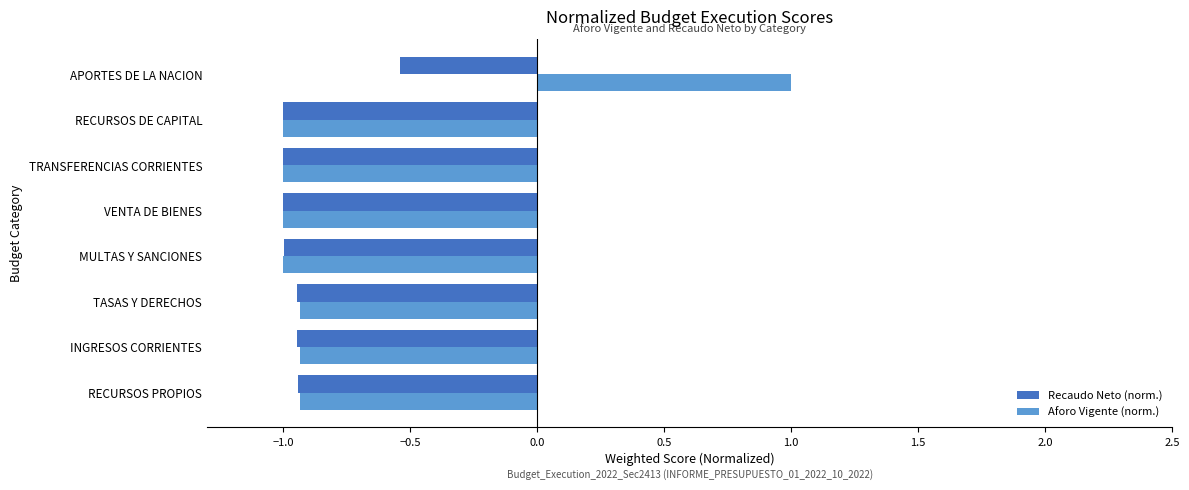

The value of Recaudo Neto (norm.) at MULTAS Y SANCIONES is -1.0. True or false?

True